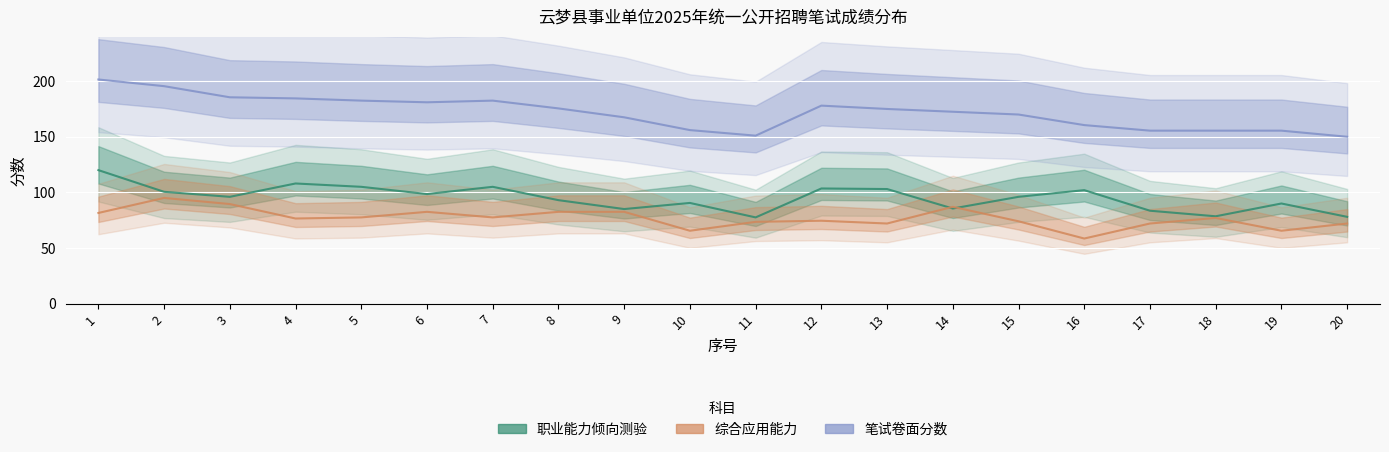

How many intersections are there between 综合应用能力 and 职业能力倾向测验?

2